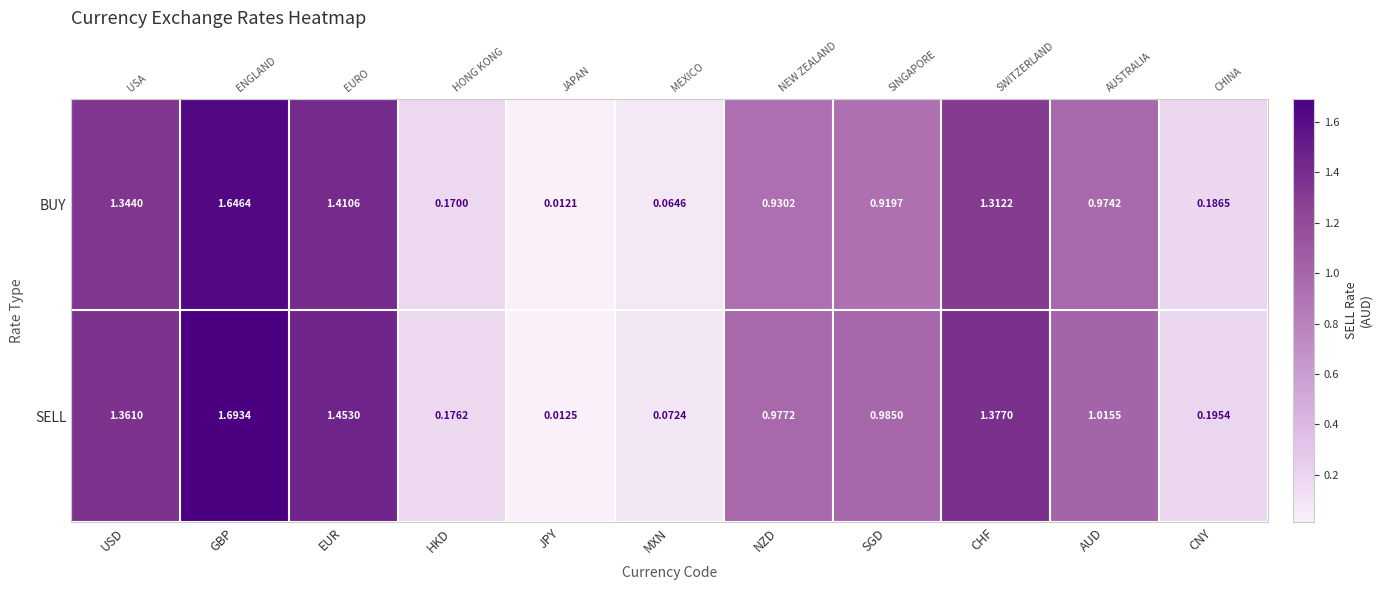

List the labels in order of SELL value, largest first.

GBP, EUR, CHF, USD, AUD, SGD, NZD, CNY, HKD, MXN, JPY